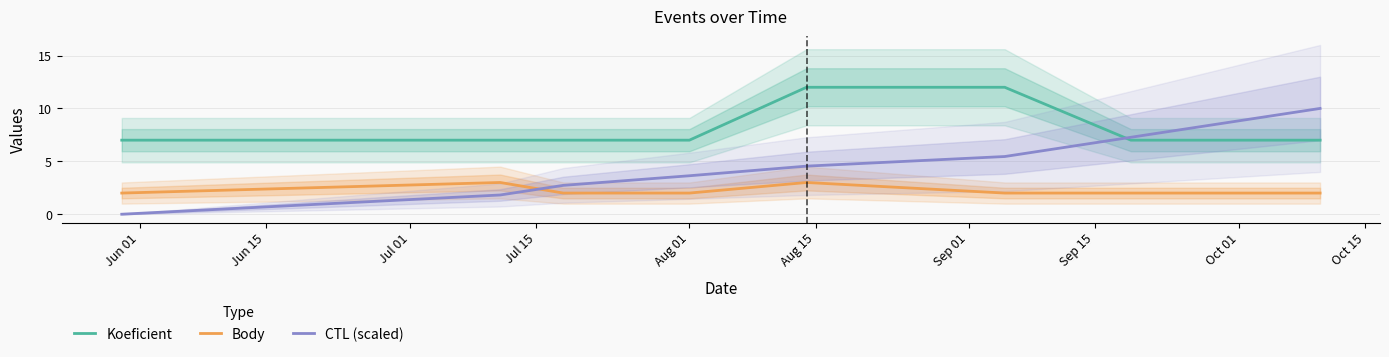

What is the highest value of the CTL (scaled) series?

10.0